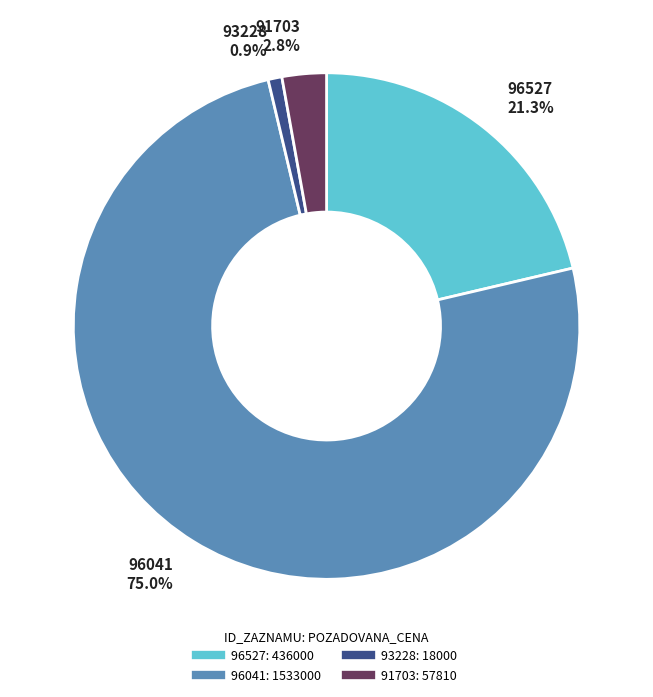

True or false: 96041 accounts for 61% of the total.

False